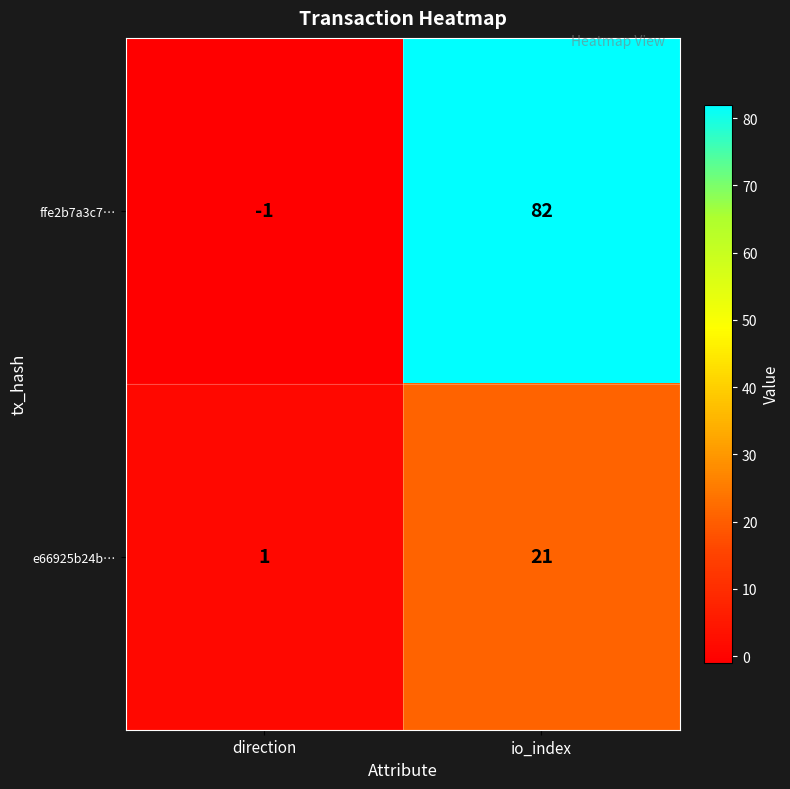

What is the total value across all series at io_index?

103